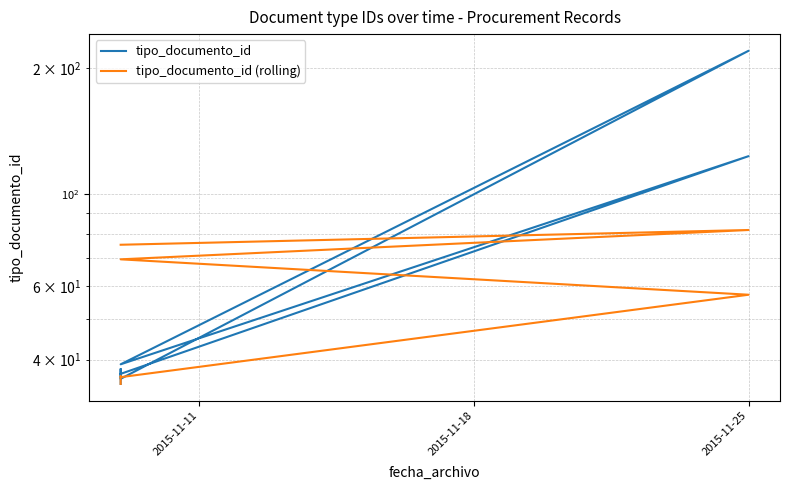

How many lines are shown in the chart?

2